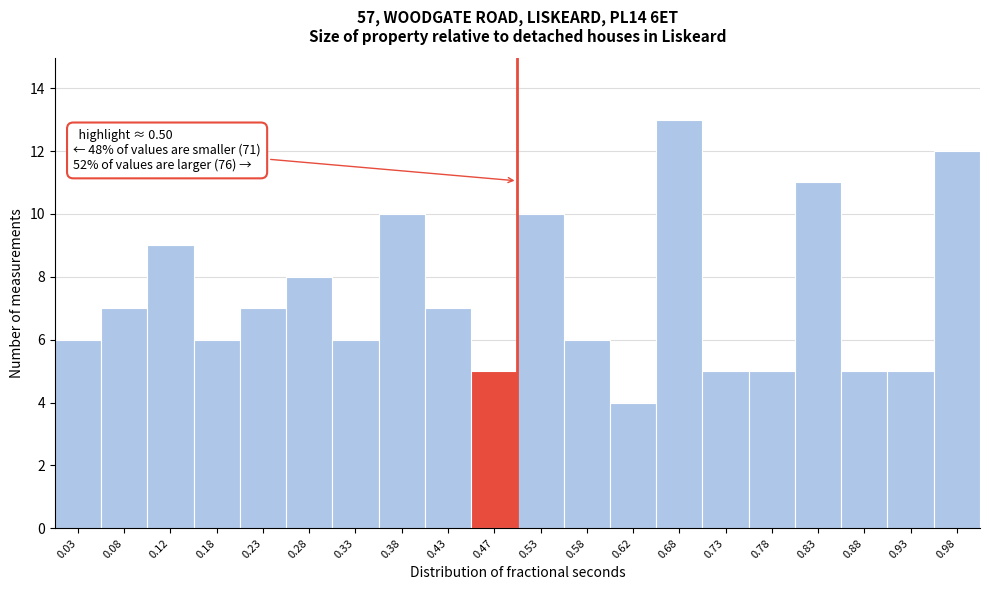

Over which range of the x-axis is the bar tallest?

0.65 to 0.70